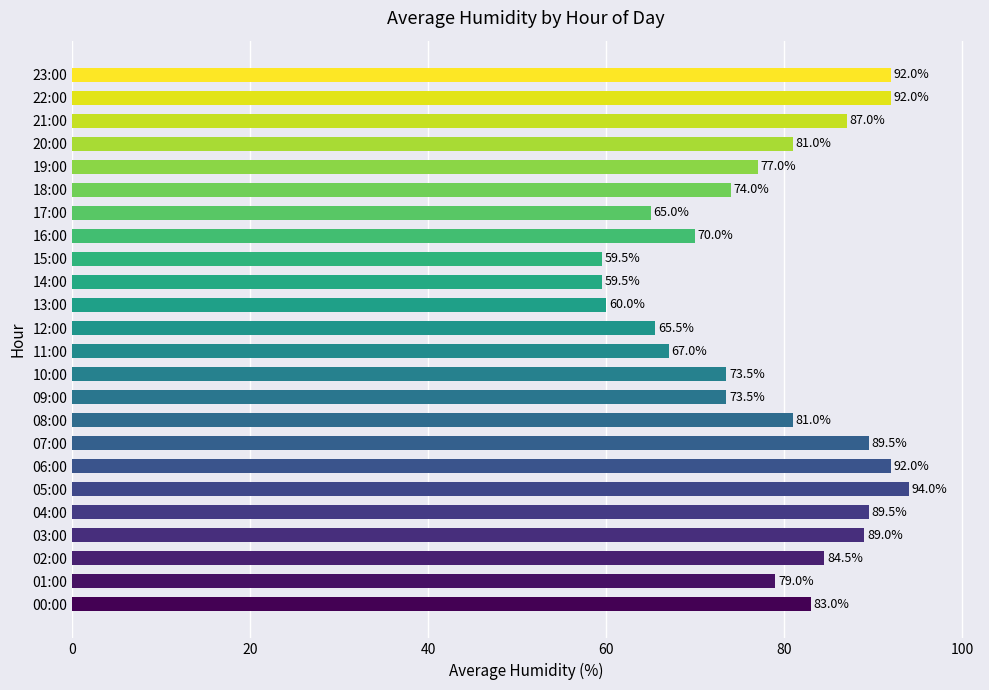

The value at 00:00 is 83.0. True or false?

True